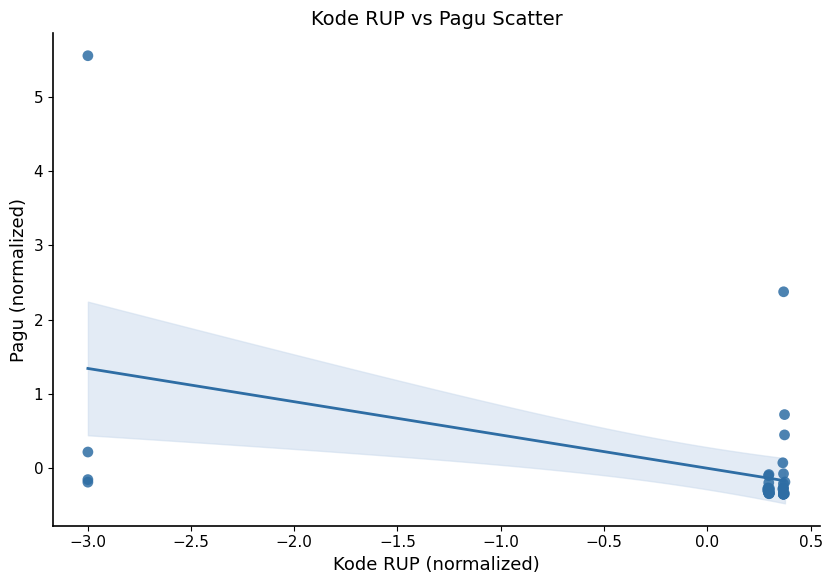

What Y value in the scatter plot is closest to 2?

2.4